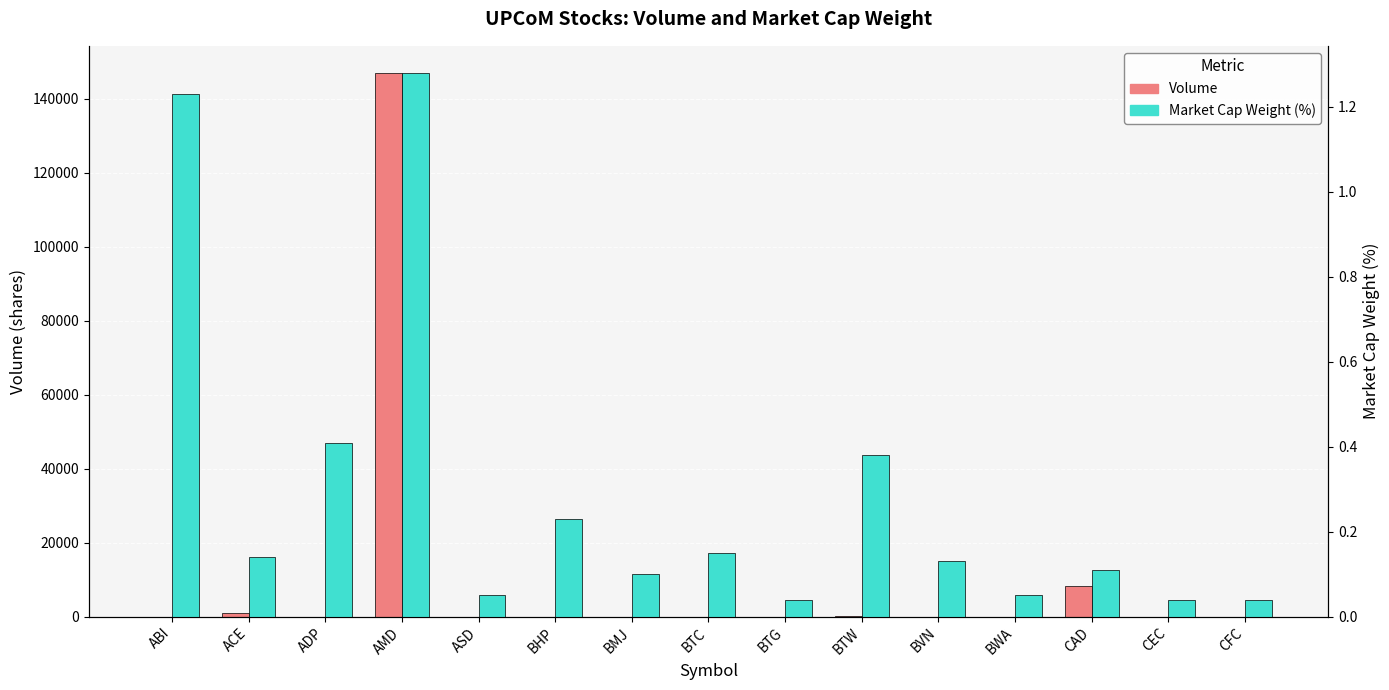

How many categories are shown in the chart?

15